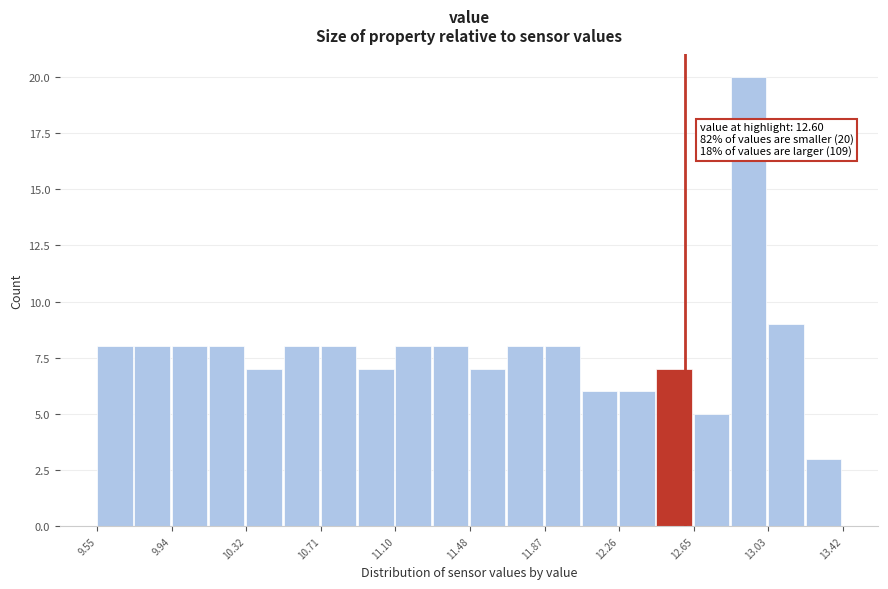

Around what value on the x-axis is the tallest bar? Give the approximate position of its centre, as read against the axis.

12.95